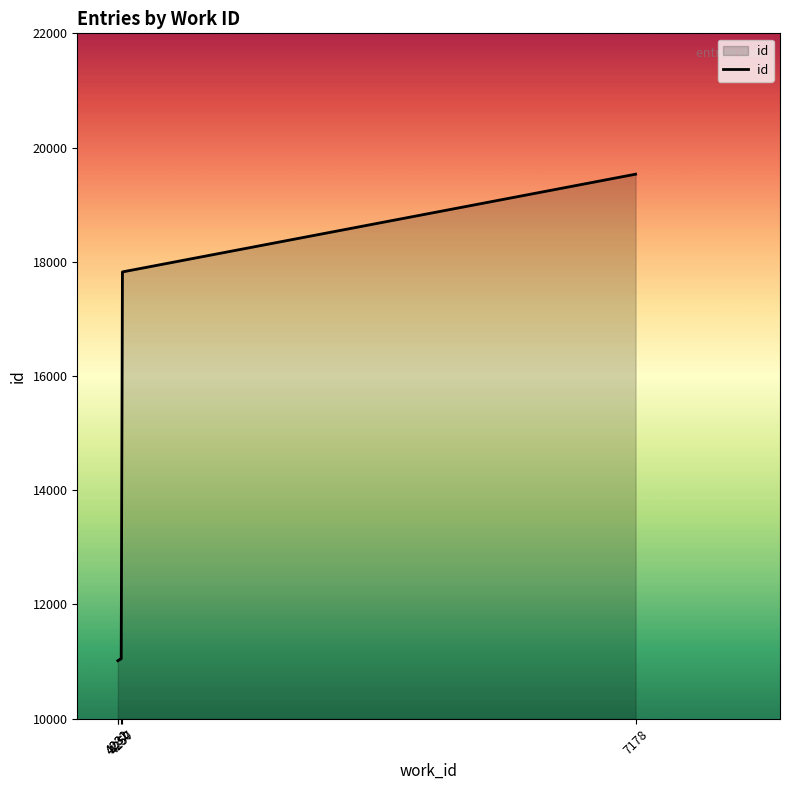

What is the difference between the second highest and minimum values?

6807